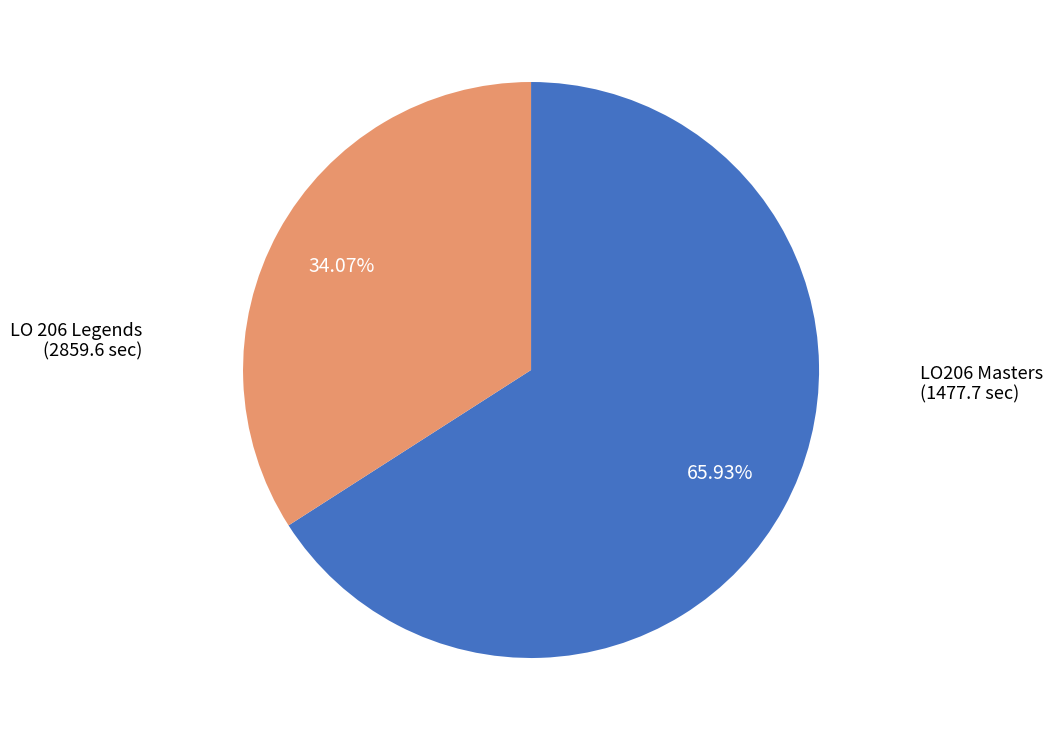

Is there any slice that represents more than half of the pie?

Yes